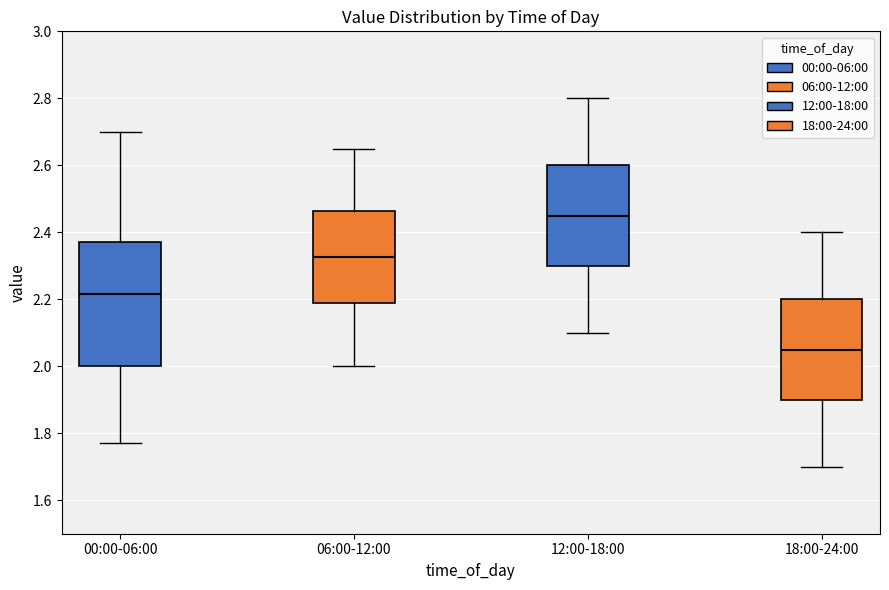

Reading left to right, transcribe this box plot: for each box, give where its median line is, the range the box spans, and where its two whiskers end, as read against the y-axis. The values are not printed on the chart, so give them approximately, as read against the axis.

00:00-06:00: median 2.22, box 2.00 to 2.38, whiskers 1.78 to 2.70
06:00-12:00: median 2.32, box 2.18 to 2.46, whiskers 2.00 to 2.66
12:00-18:00: median 2.46, box 2.30 to 2.60, whiskers 2.10 to 2.80
18:00-24:00: median 2.06, box 1.90 to 2.20, whiskers 1.70 to 2.40